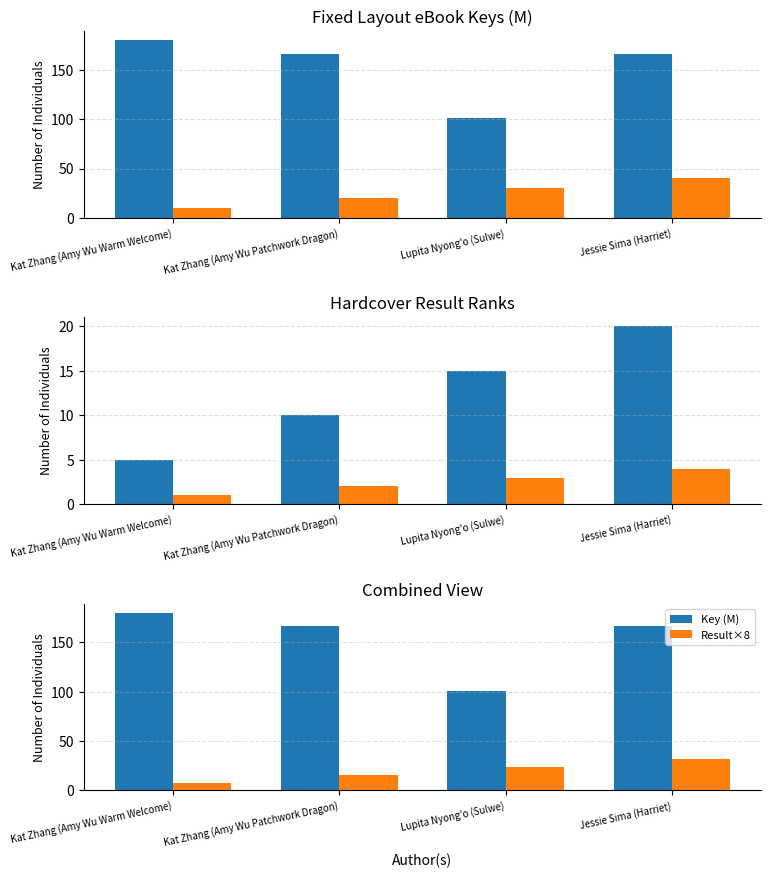

Reading right to left, transcribe all the data shown in this chart.

Key (M): Jessie Sima (Harriet)=166.6	Lupita Nyong'o (Sulwe)=101.2	Kat Zhang (Amy Wu Patchwork Dragon)=166.5	Kat Zhang (Amy Wu Warm Welcome)=180.2
Result×10: Jessie Sima (Harriet)=40.0	Lupita Nyong'o (Sulwe)=30.0	Kat Zhang (Amy Wu Patchwork Dragon)=20.0	Kat Zhang (Amy Wu Warm Welcome)=10.0
Key (scaled): Jessie Sima (Harriet)=20.0	Lupita Nyong'o (Sulwe)=15.0	Kat Zhang (Amy Wu Patchwork Dragon)=10.0	Kat Zhang (Amy Wu Warm Welcome)=5.0
Result: Jessie Sima (Harriet)=4.0	Lupita Nyong'o (Sulwe)=3.0	Kat Zhang (Amy Wu Patchwork Dragon)=2.0	Kat Zhang (Amy Wu Warm Welcome)=1.0
Result×8: Jessie Sima (Harriet)=32.0	Lupita Nyong'o (Sulwe)=24.0	Kat Zhang (Amy Wu Patchwork Dragon)=16.0	Kat Zhang (Amy Wu Warm Welcome)=8.0